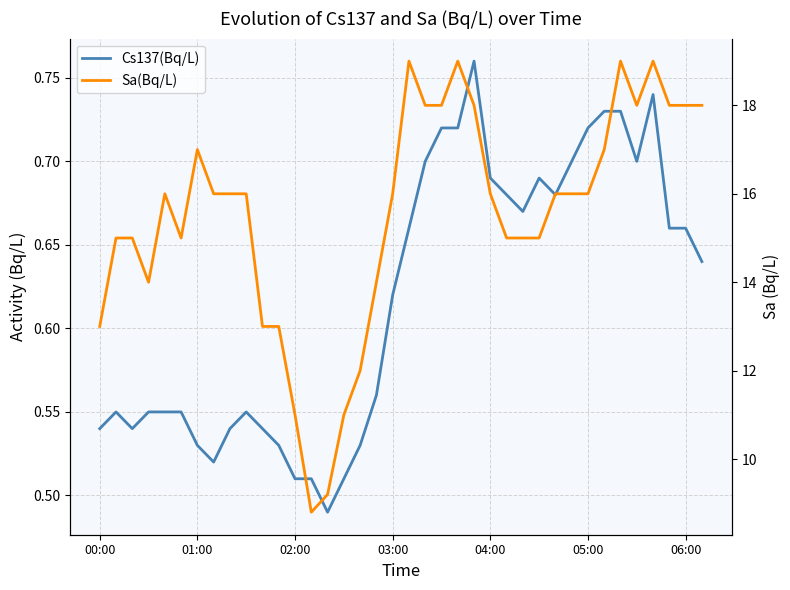

What is the average value of the Cs137(Bq/L) series?

0.6